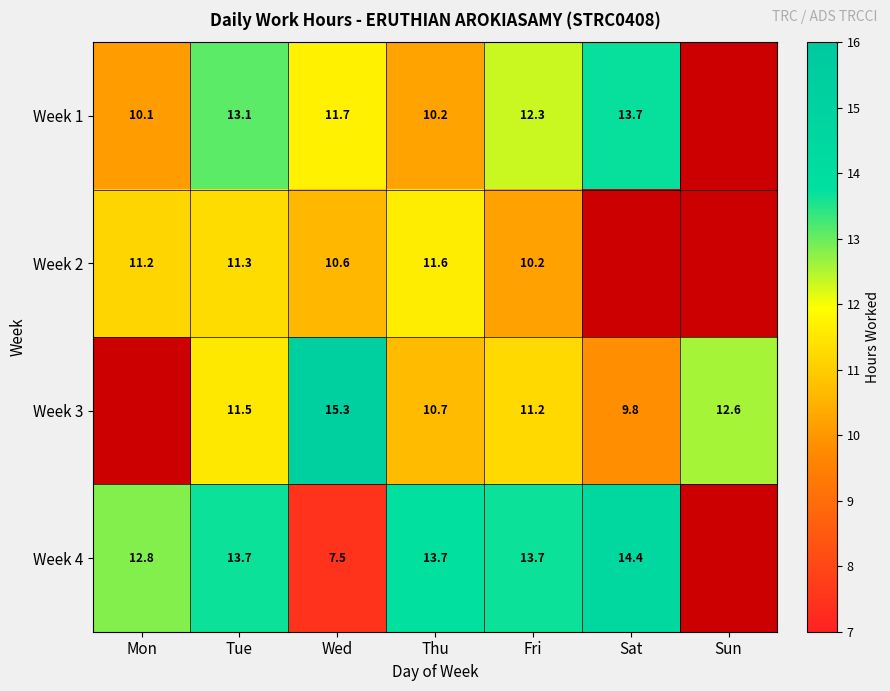

Rank the series at Wed from highest to lowest value.

Week 3, Week 1, Week 2, Week 4